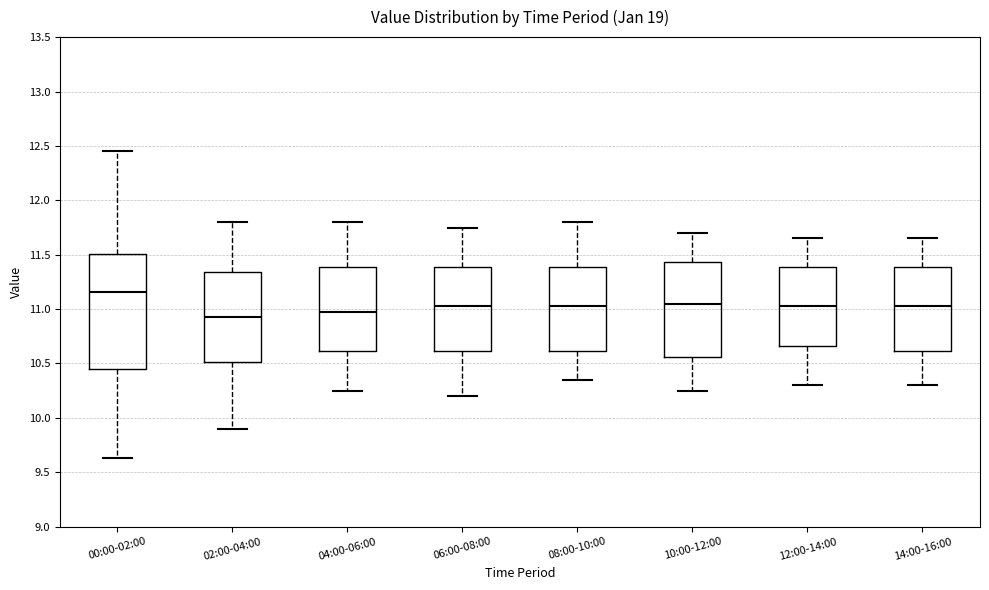

Reading left to right, transcribe this box plot: for each box, give where its median line is, the range the box spans, and where its two whiskers end, as read against the y-axis. The values are not printed on the chart, so give them approximately, as read against the axis.

00:00-02:00: median 11.15, box 10.45 to 11.50, whiskers 9.65 to 12.45
02:00-04:00: median 10.95, box 10.50 to 11.35, whiskers 9.90 to 11.80
04:00-06:00: median 11.00, box 10.60 to 11.40, whiskers 10.25 to 11.80
06:00-08:00: median 11.05, box 10.60 to 11.40, whiskers 10.20 to 11.75
08:00-10:00: median 11.05, box 10.60 to 11.40, whiskers 10.35 to 11.80
10:00-12:00: median 11.05, box 10.55 to 11.45, whiskers 10.25 to 11.70
12:00-14:00: median 11.05, box 10.65 to 11.40, whiskers 10.30 to 11.65
14:00-16:00: median 11.05, box 10.60 to 11.40, whiskers 10.30 to 11.65